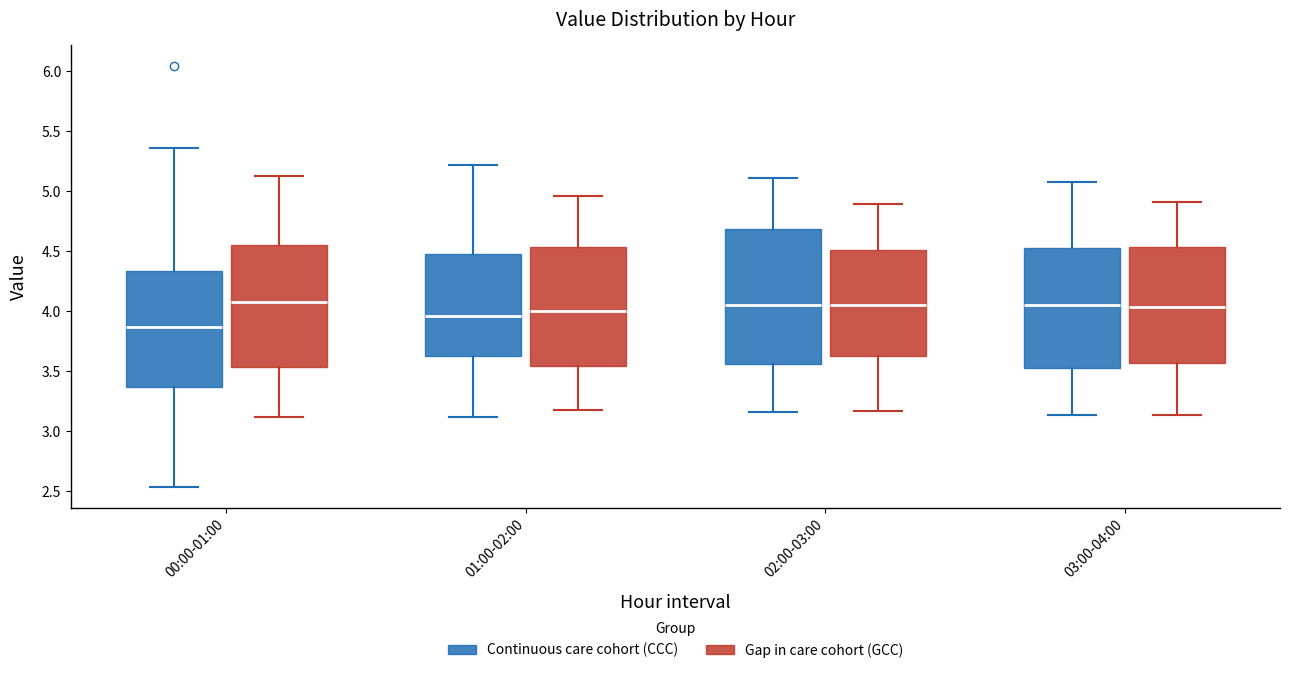

Where does the median line of the box for 00:00-01:00 (Continuous care cohort (CCC)) sit on the y-axis? The values are not printed on the chart, so give them approximately, as read against the axis.

3.85